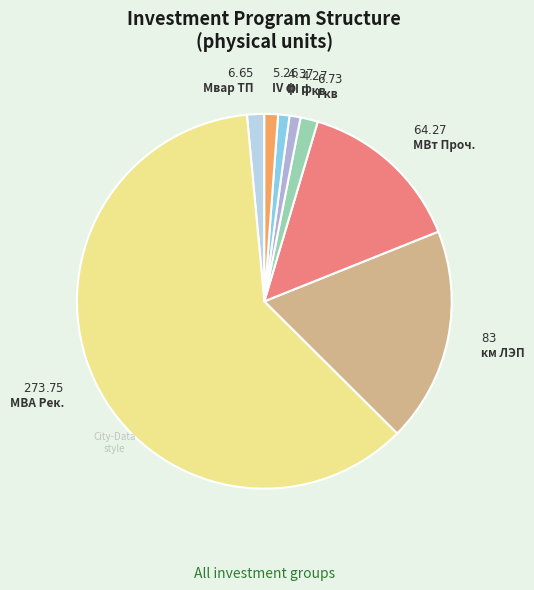

Does any single category account for the majority?

Yes